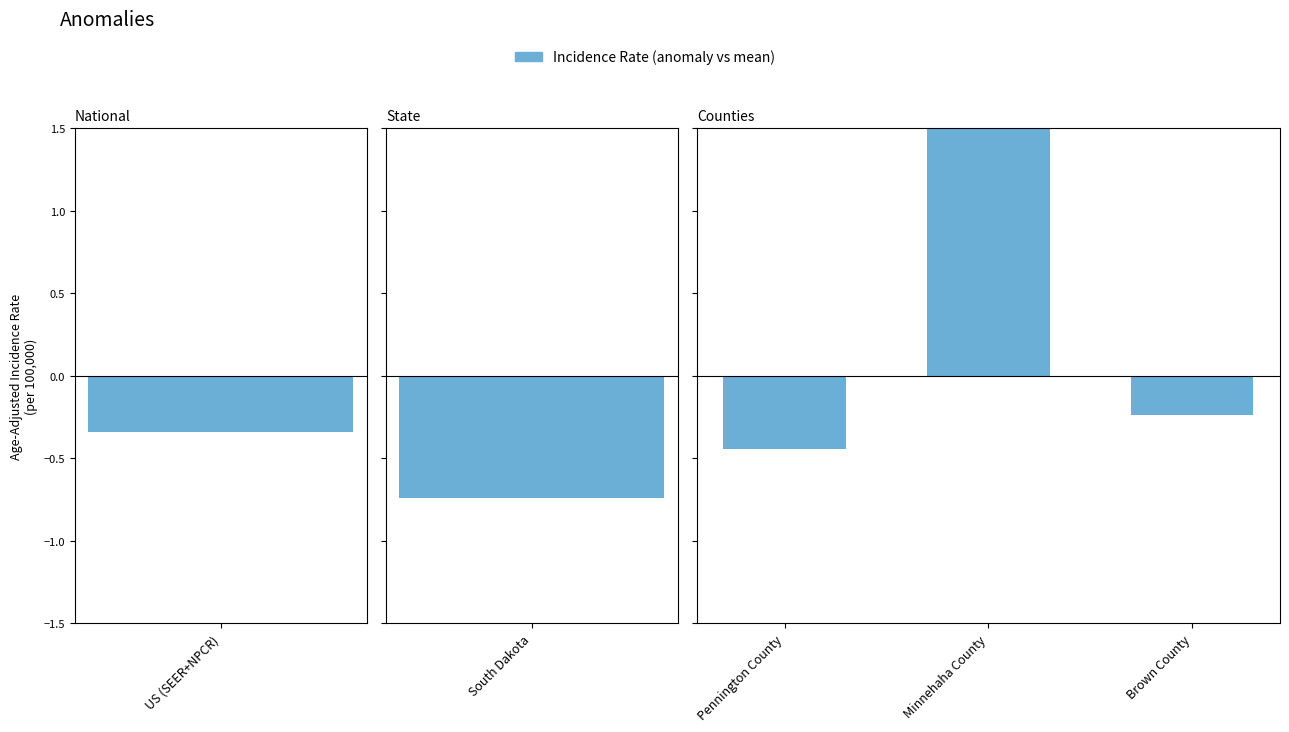

What is the change in value from Pennington County to Minnehaha County?

+2.2